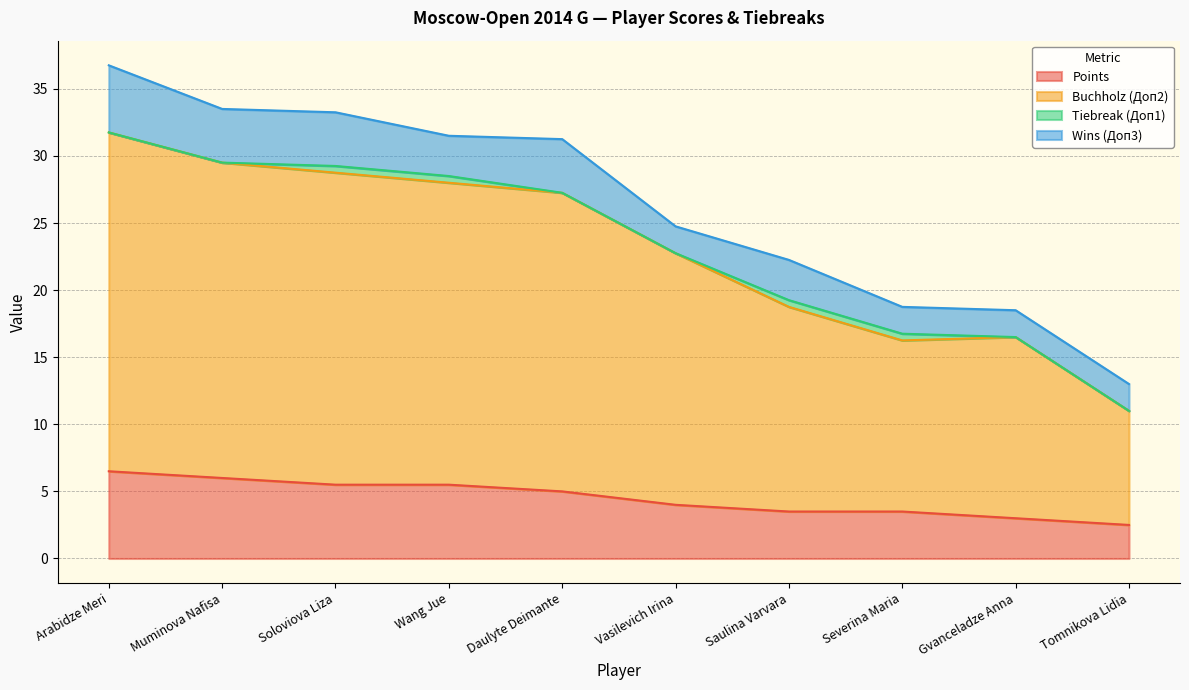

Is the value of Points at Saulina Varvara greater than the value of Buchholz (Доп2) at Soloviova Liza?

No